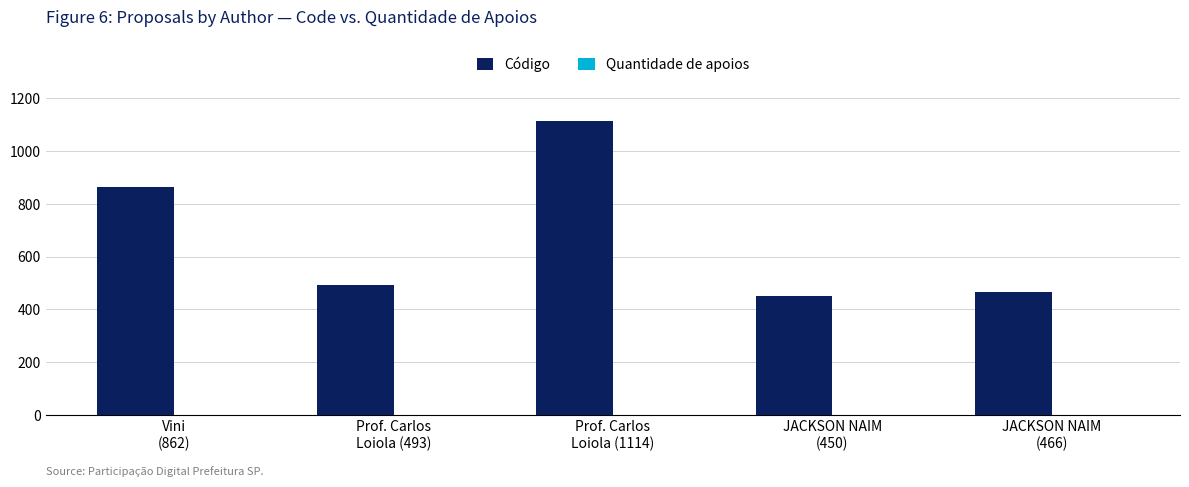

How many bars are there in total?

5